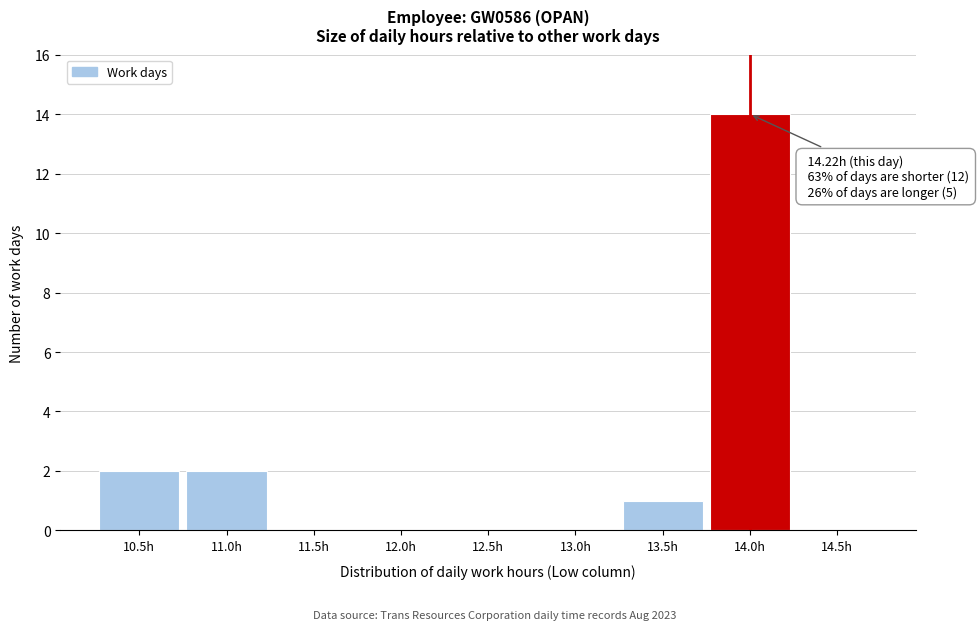

Reading left to right, what are all the values shown in this chart?

10.5h=2	11.0h=2	11.5h=0	12.0h=0	12.5h=0	13.0h=0	13.5h=1	14.0h=14	14.5h=0